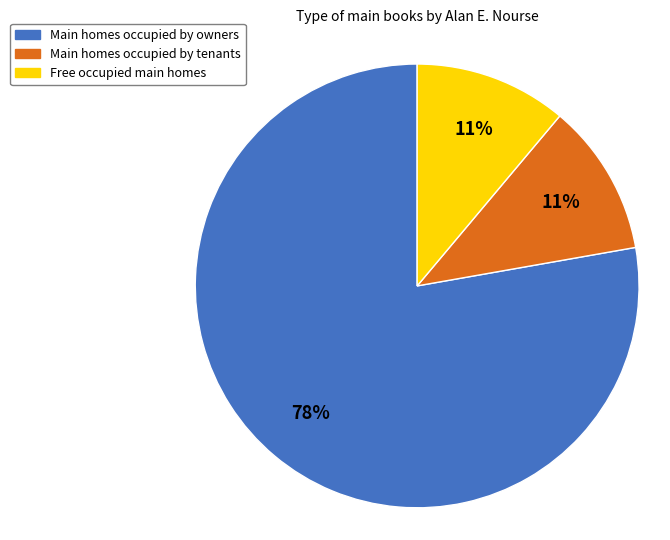

Does any single category account for the majority?

Yes